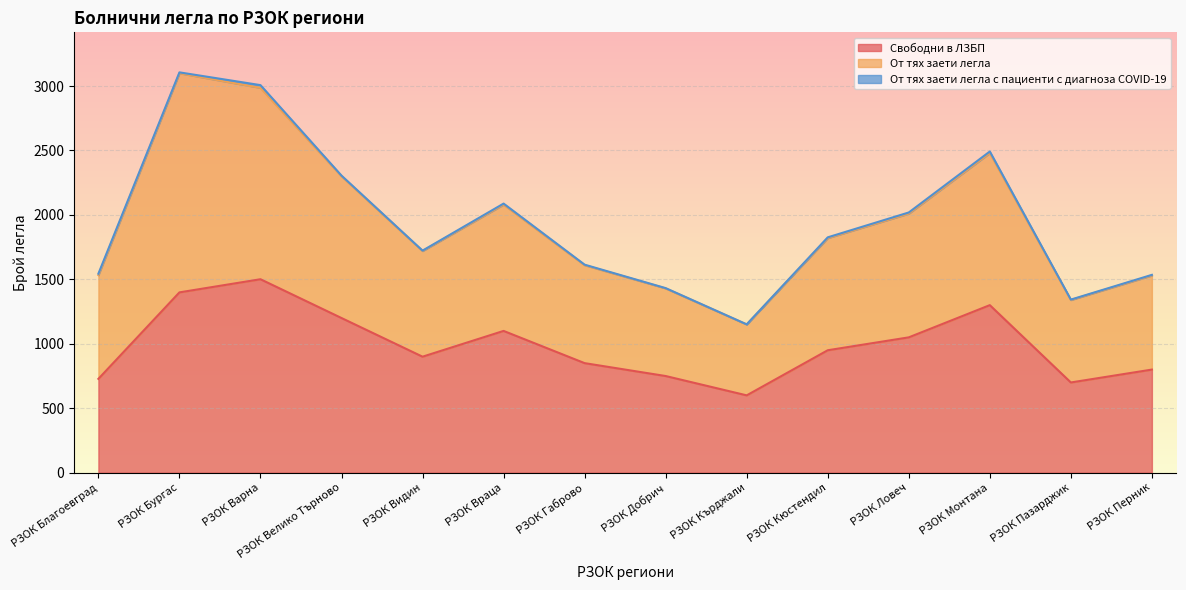

Is the value of От тях заети легла at РЗОК Кърджали greater than the value of Свободни в ЛЗБП at РЗОК Габрово?

Yes